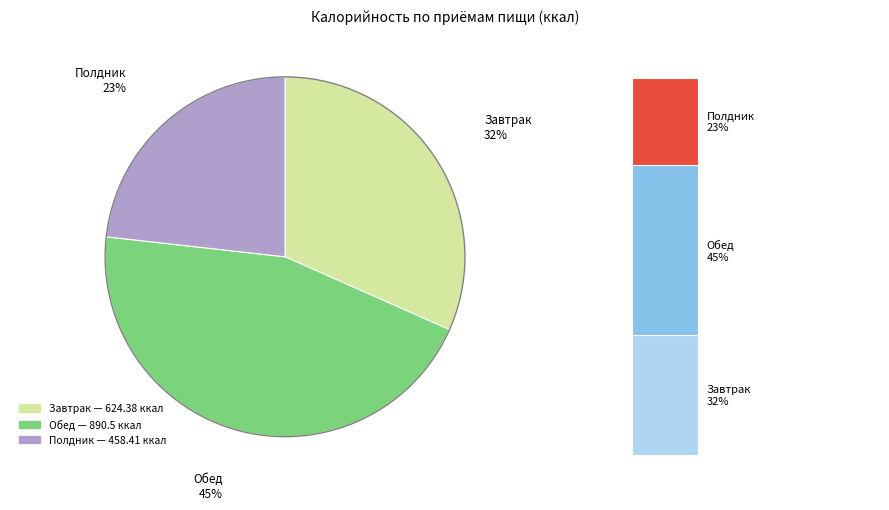

To the nearest percent, what percentage of the pie is Обед?

45%